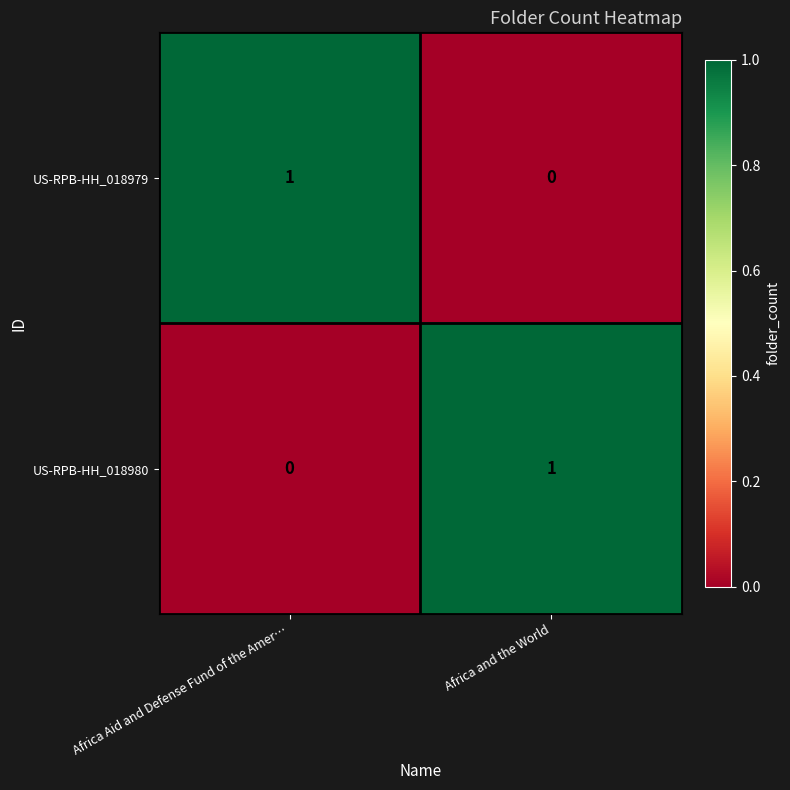

What is the spread (max minus min) of values at Africa and the World?

1